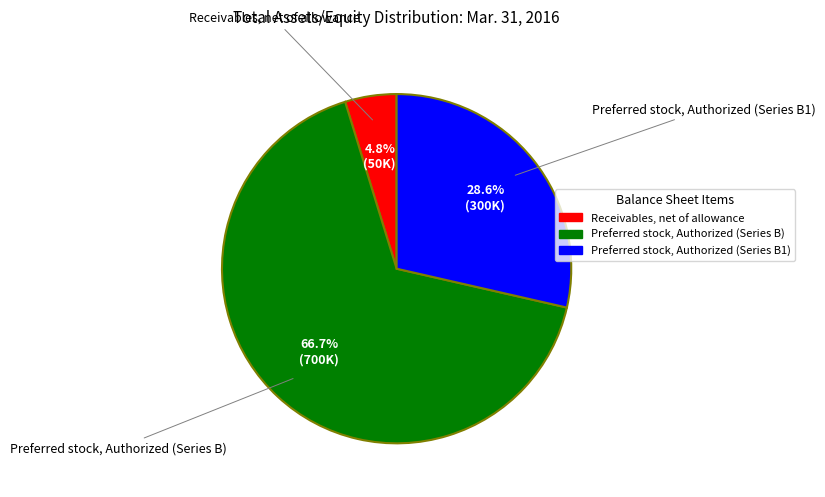

To the nearest percent, what is the combined percentage of Receivables, net of allowance and Preferred stock, Authorized (Series B1)?

33%